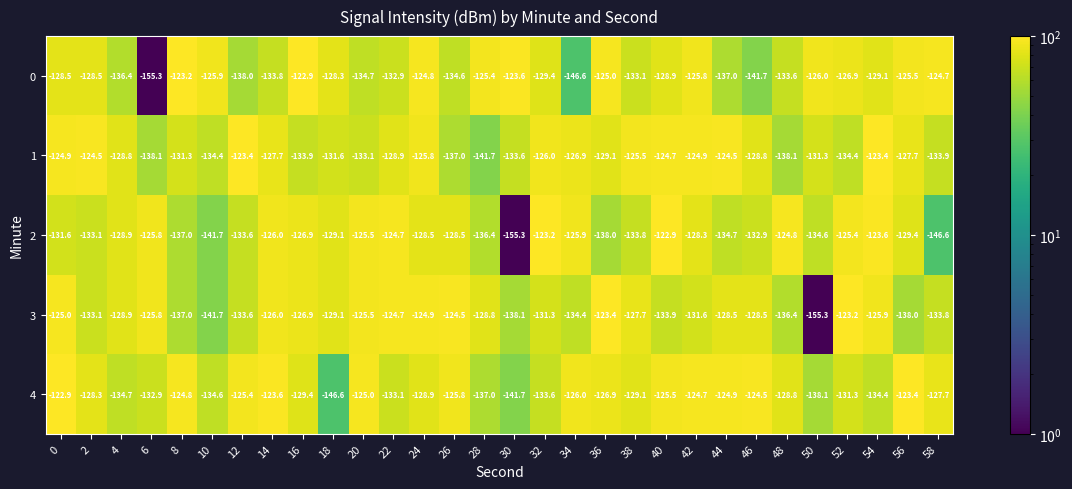

Where does the 0 series first go above -128?

8